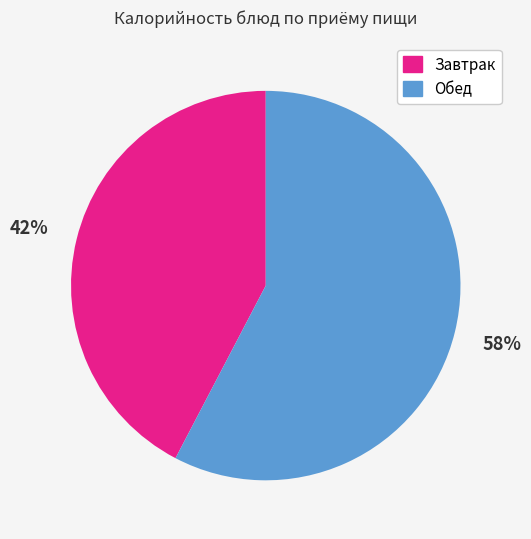

Does any single category account for the majority?

Yes